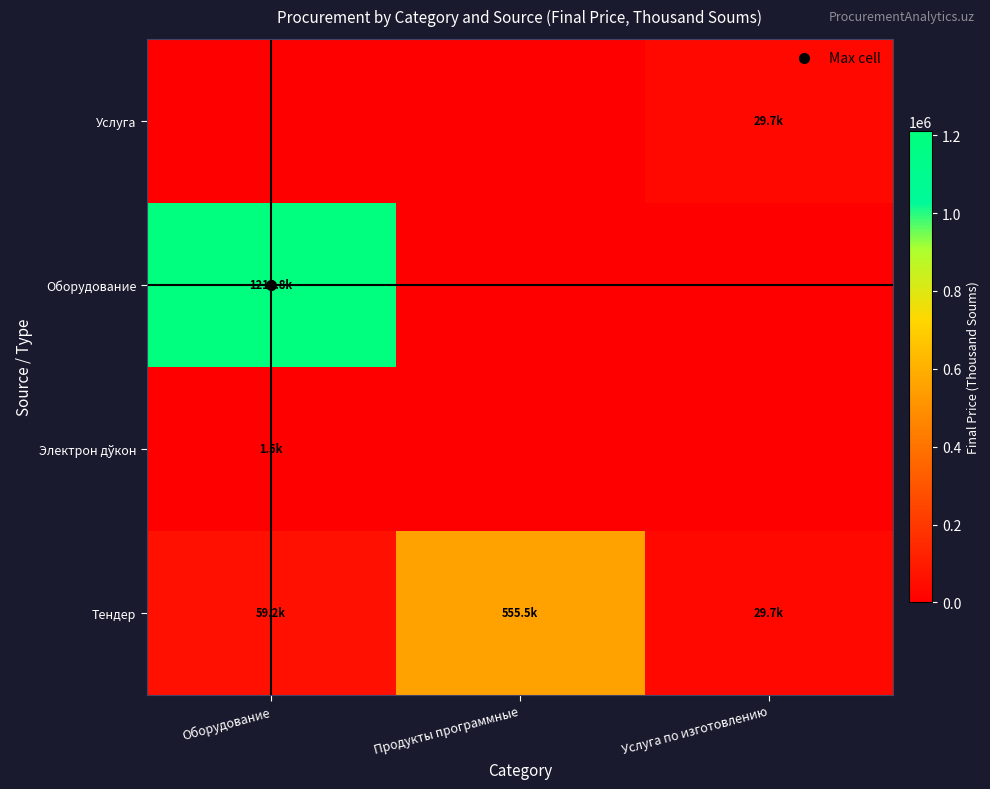

Which series changed the most between Продукты программные and Услуга по изготовлению?

Тендер